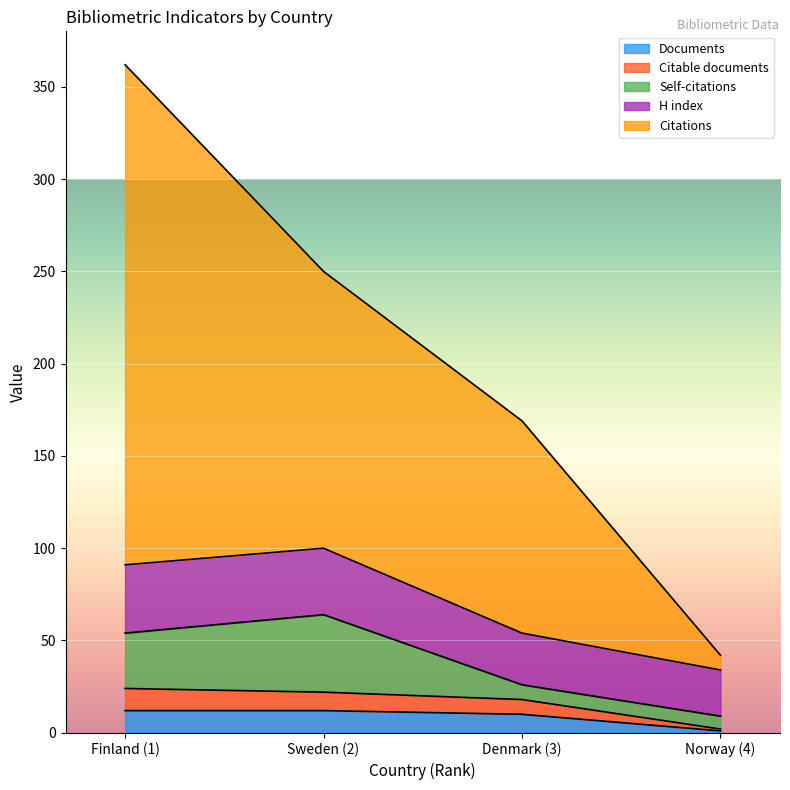

How many values in the Documents series are below 12?

2